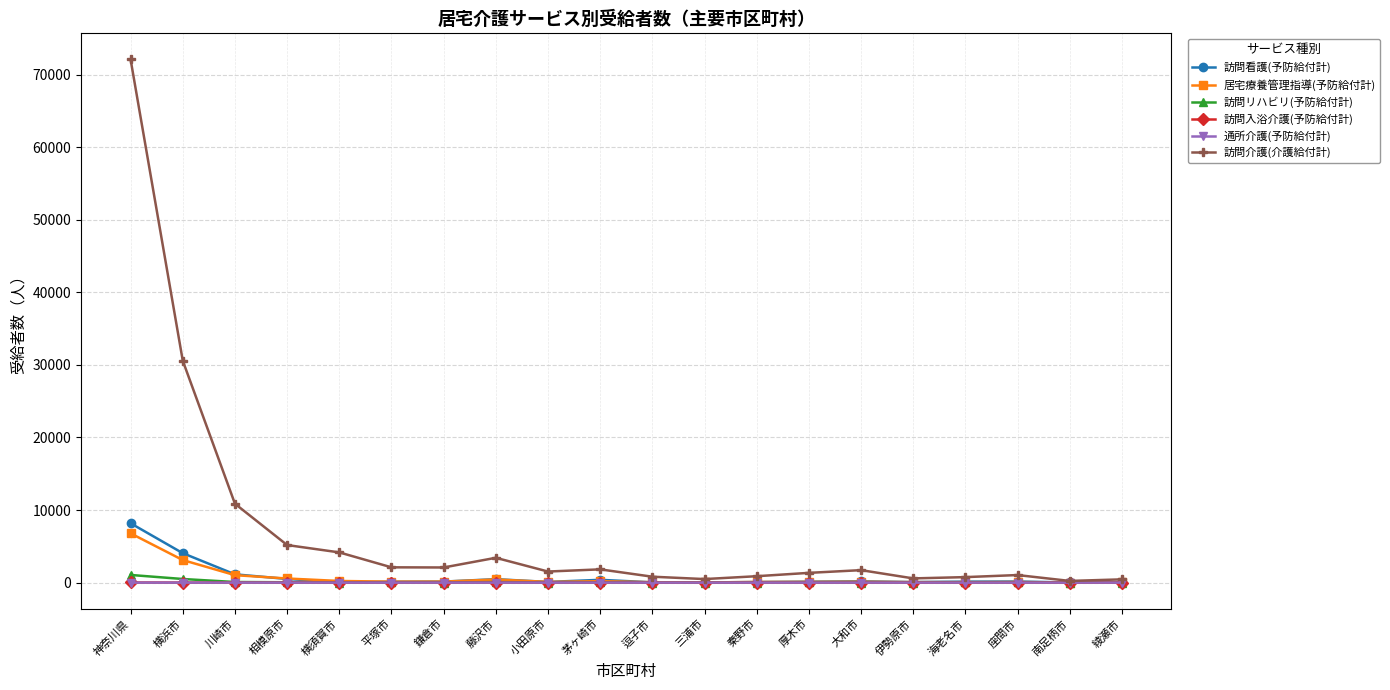

What is the label of the 5th point from the left?

横須賀市